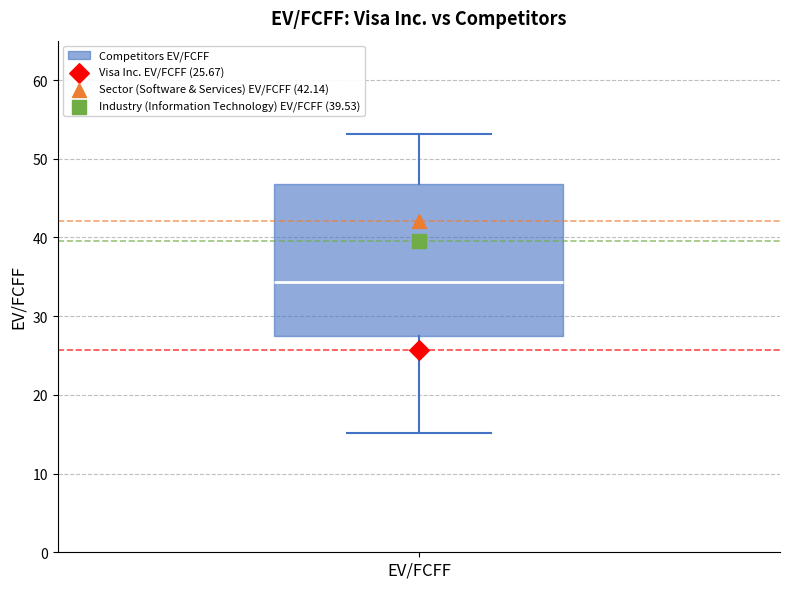

Transcribe this box plot: give where the median line is, the range the box spans, and where the two whiskers end, as read against the y-axis. The values are not printed on the chart, so give them approximately, as read against the axis.

median 34, box 28 to 47, whiskers 15 to 53